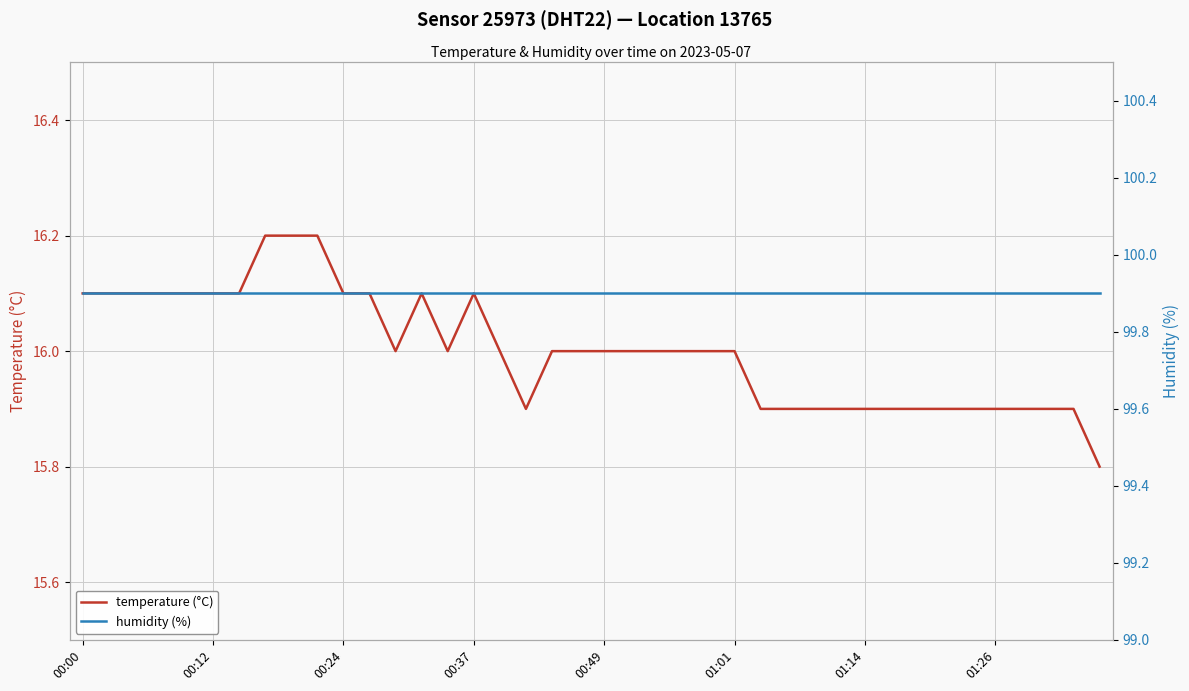

What is the lowest value of the temperature (°C) series?

15.8